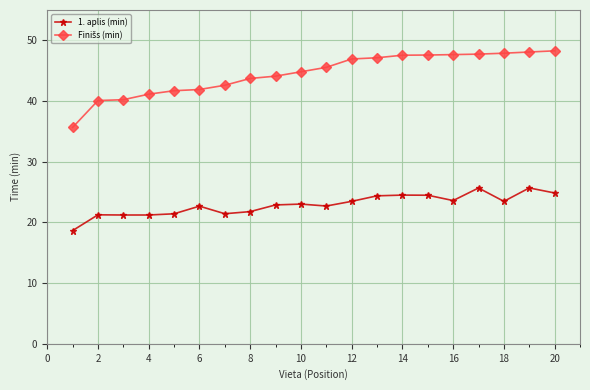

How many lines are shown in the chart?

2